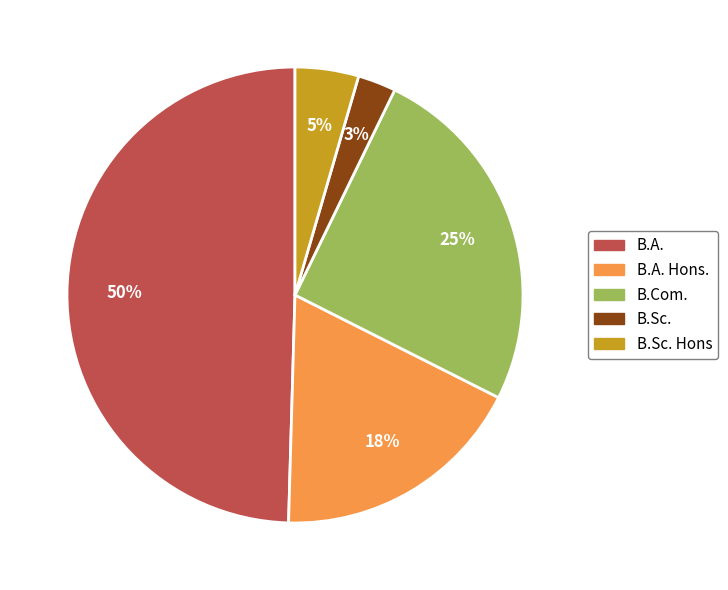

To the nearest percent, what is the difference between the largest and smallest slice percentages?

47%